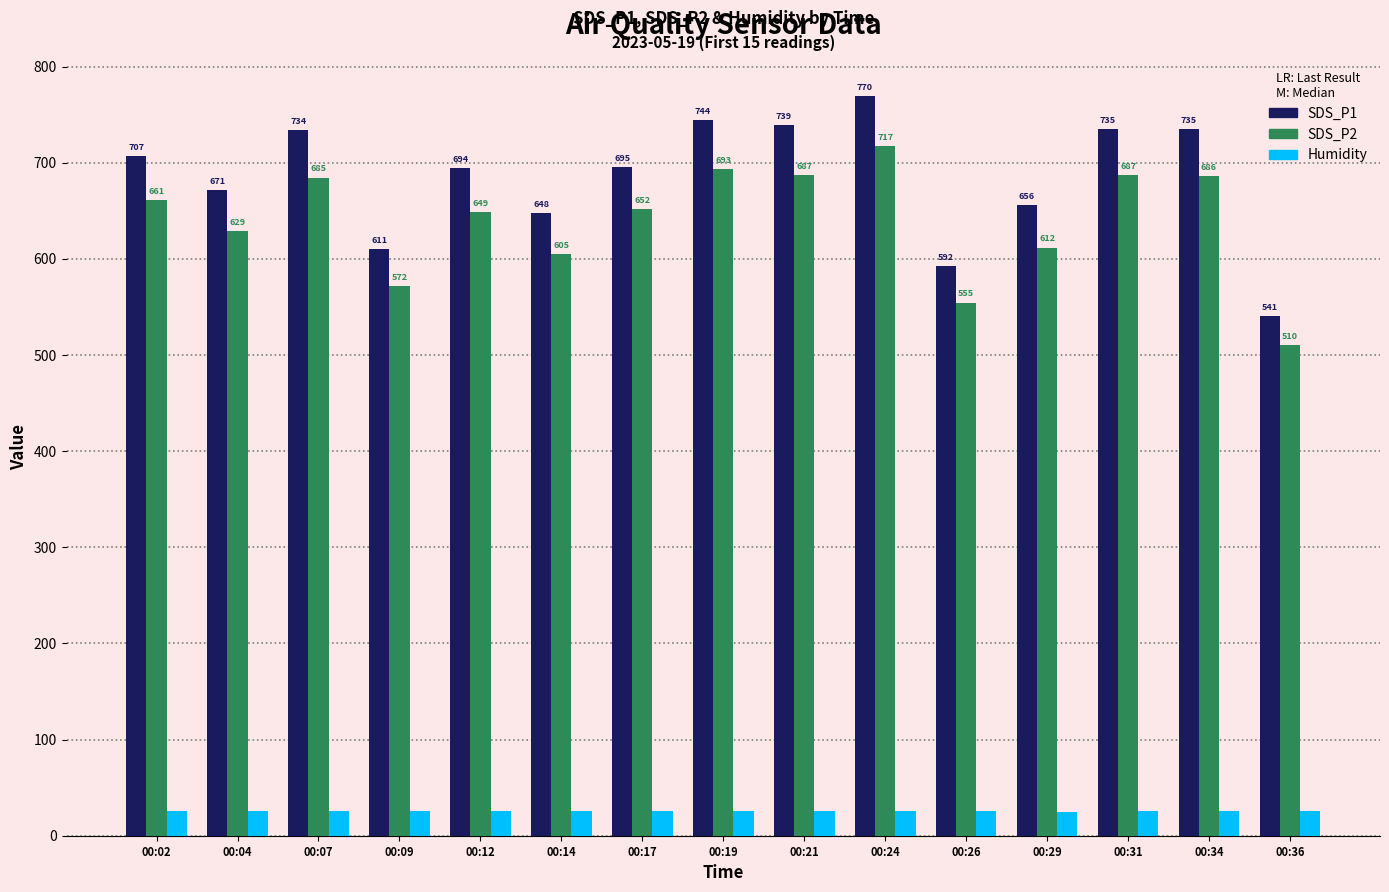

How many bars are there in total?

45